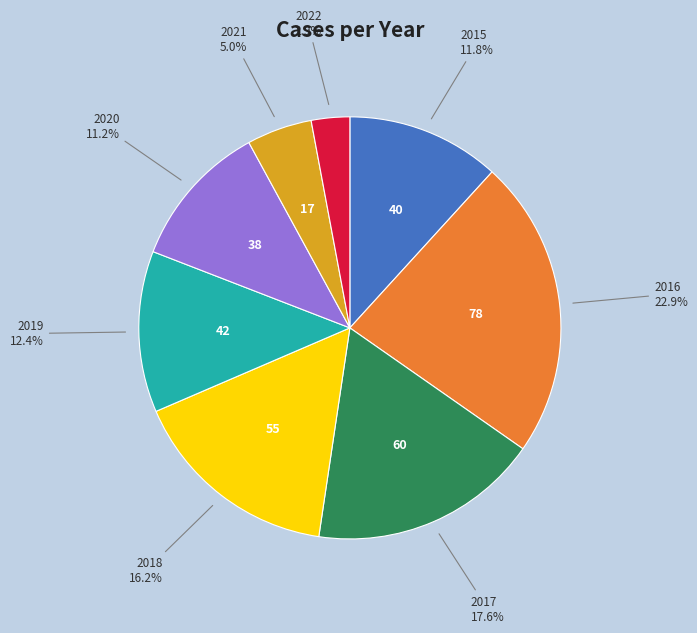

How many slices are in this pie chart?

8